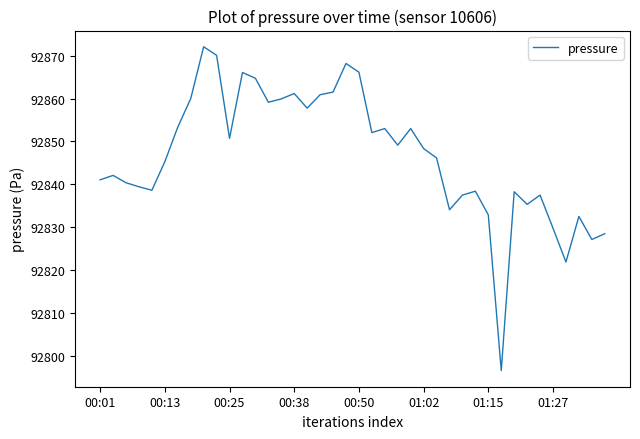

What is the maximum value shown in the chart?

92872.1